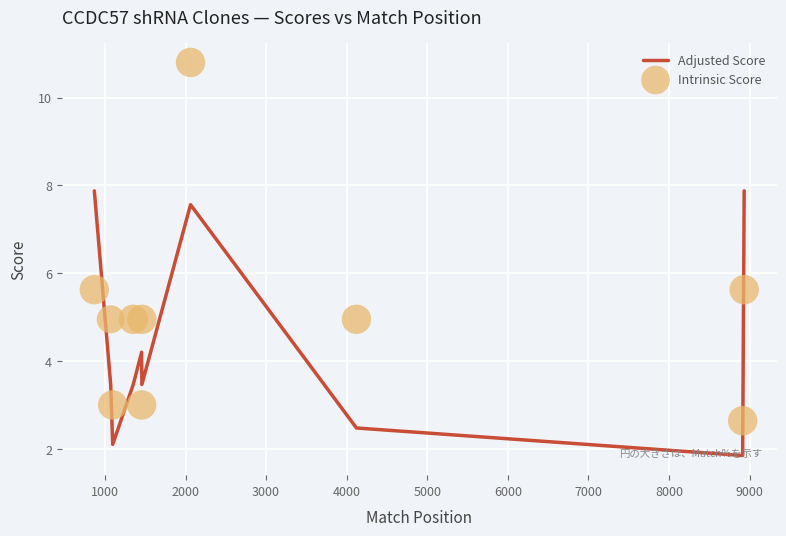

What is the total value across all series at 3000?

8.4